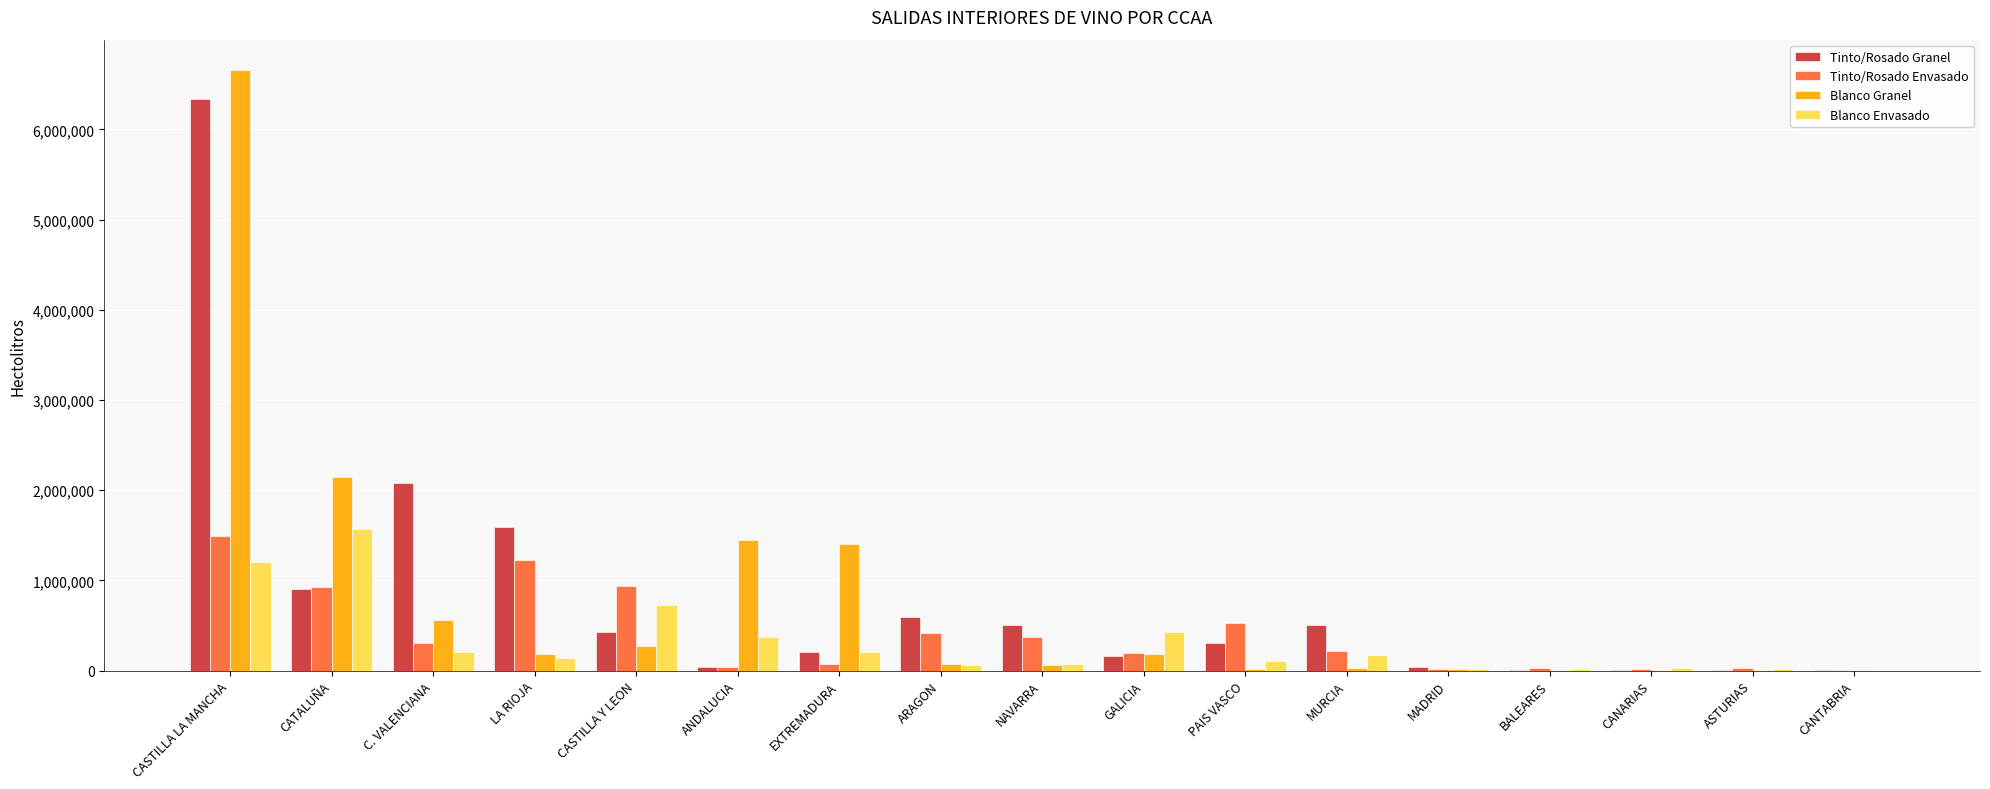

Which category has the highest value in the Tinto/Rosado Granel series?

CASTILLA LA MANCHA